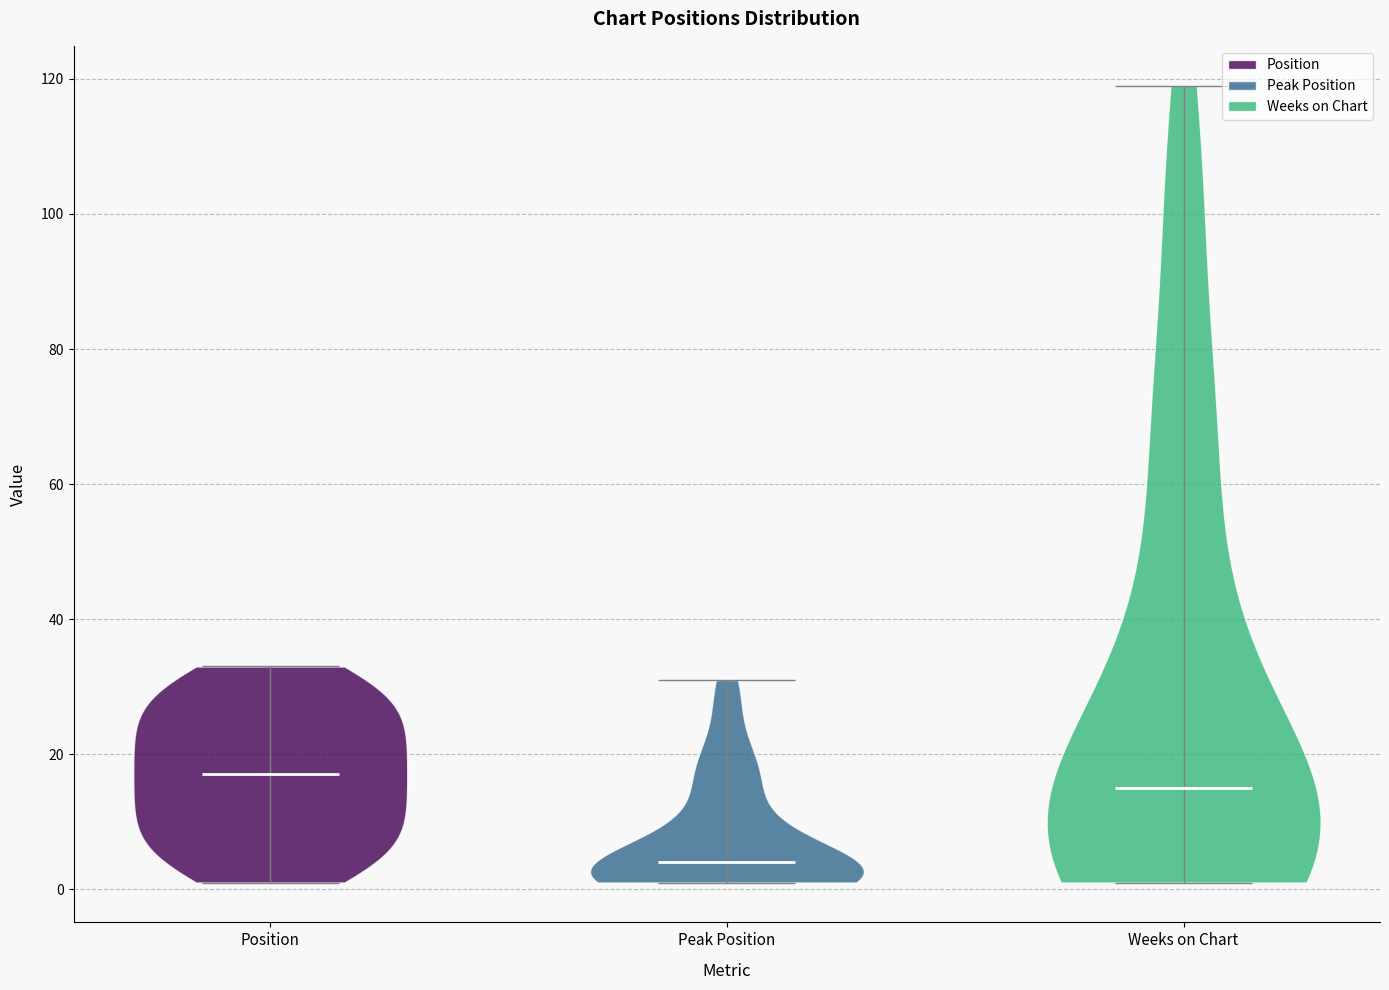

Reading left to right, read every violin against the y-axis: where its median line is, and the lowest and highest points it reaches. The values are not printed on the chart, so give them approximately, as read against the axis.

Position: median line 18, lowest point 2, highest point 34
Peak Position: median line 4, lowest point 2, highest point 32
Weeks on Chart: median line 16, lowest point 2, highest point 120